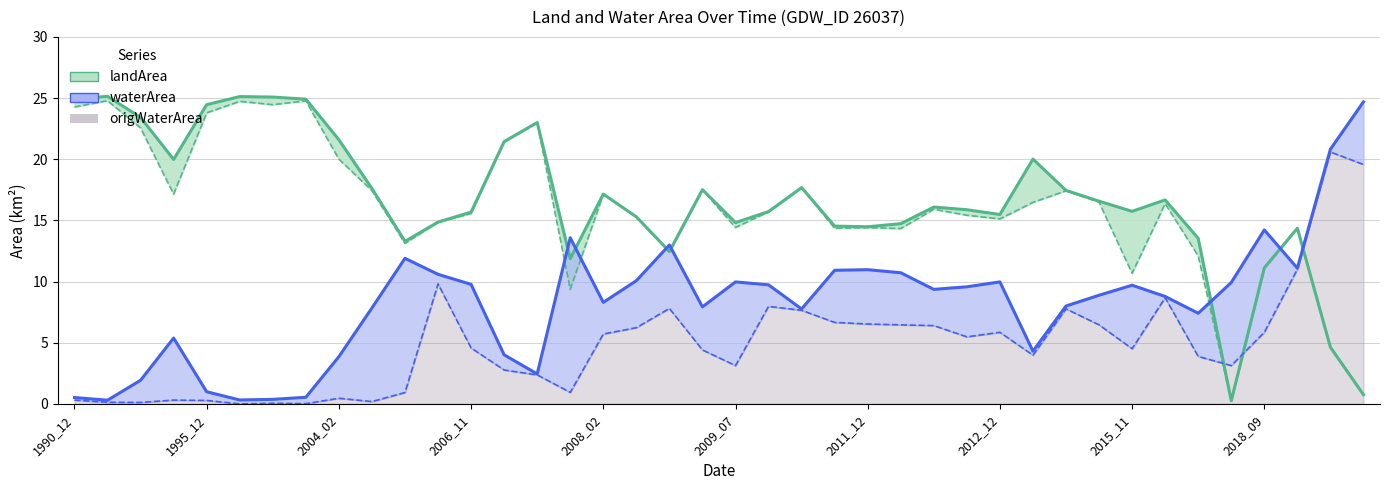

At which label does landArea reach its minimum?

35